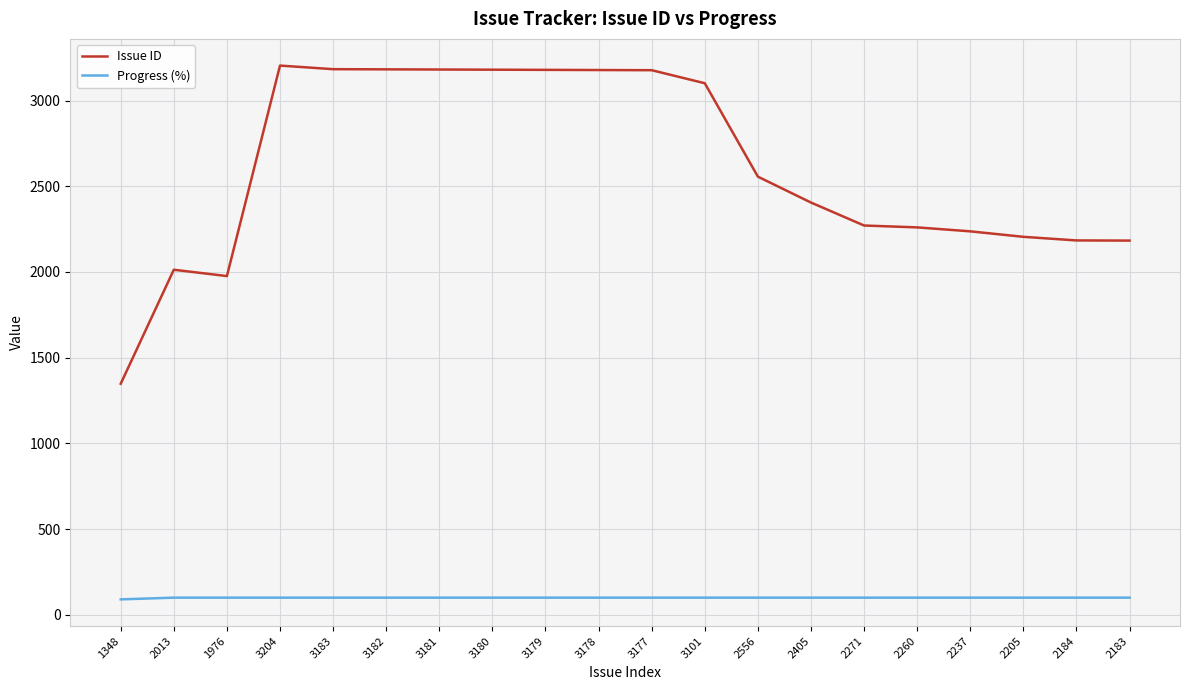

The Issue ID series shows 3181 at 3181. True or false?

True